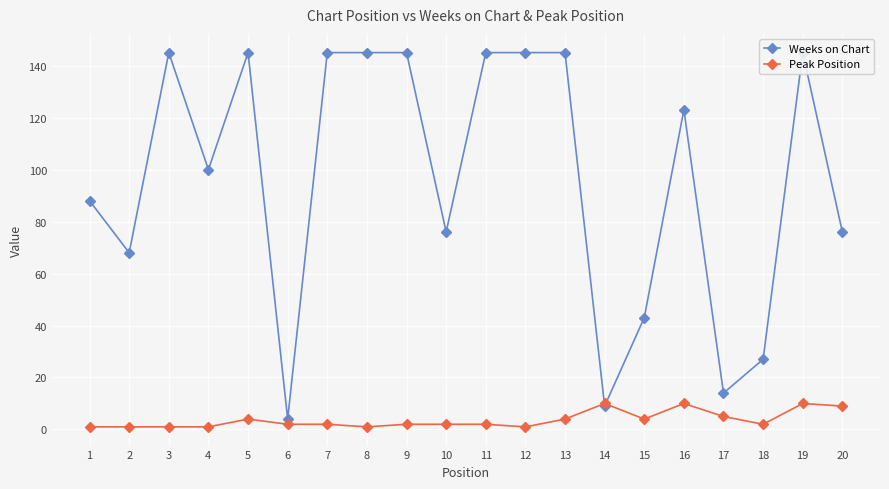

List the labels in order of Weeks on Chart value, largest first.

3, 5, 7, 8, 9, 11, 12, 13, 19, 16, 4, 1, 10, 20, 2, 15, 18, 17, 14, 6